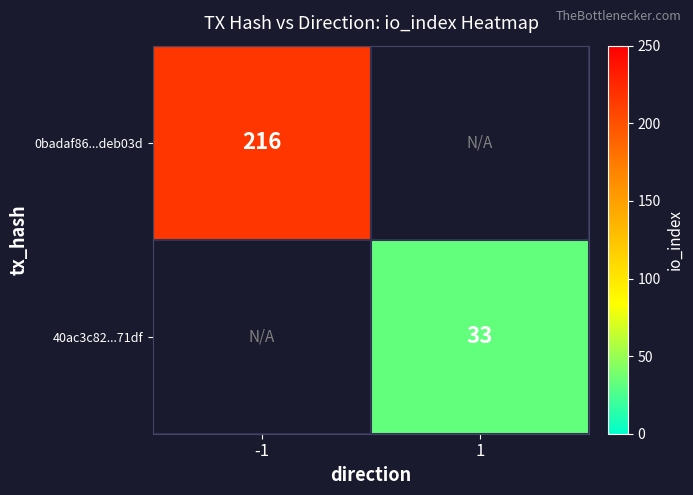

True or false: 0badaf86...deb03d has a value of 122.6 at -1.

False